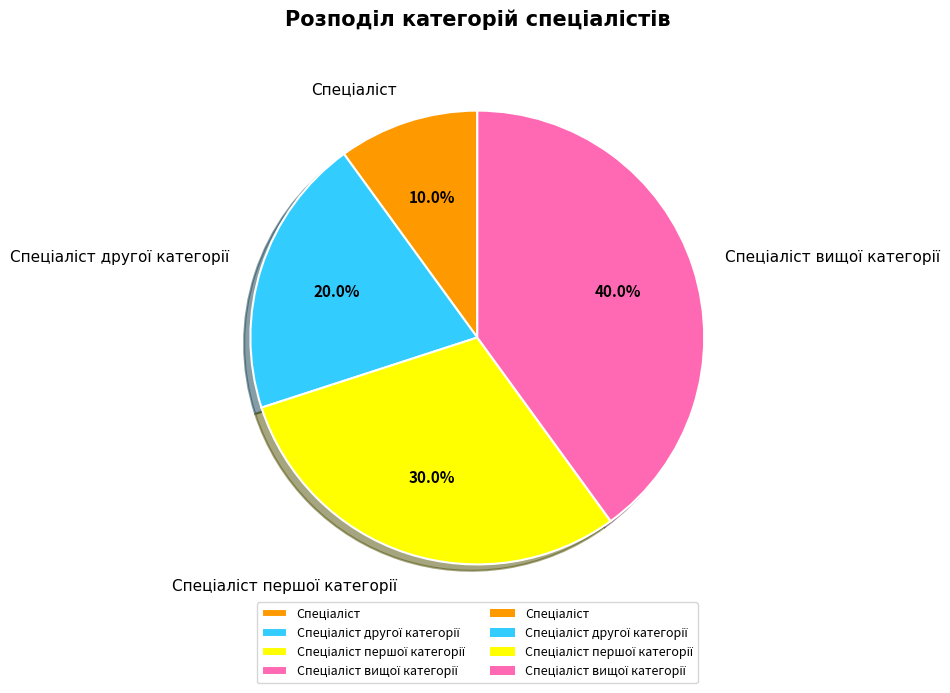

Is there any slice that represents more than half of the pie?

No